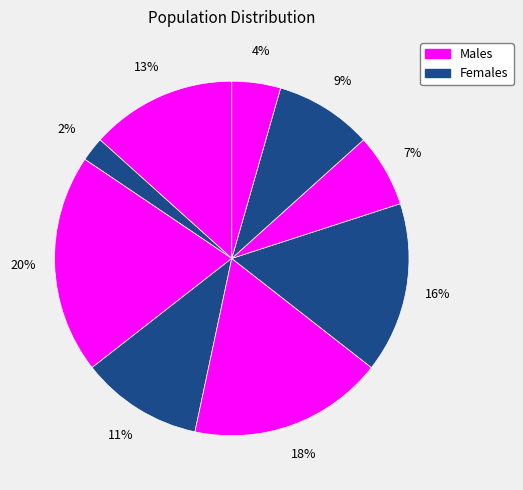

Count the number of slices in the pie.

9